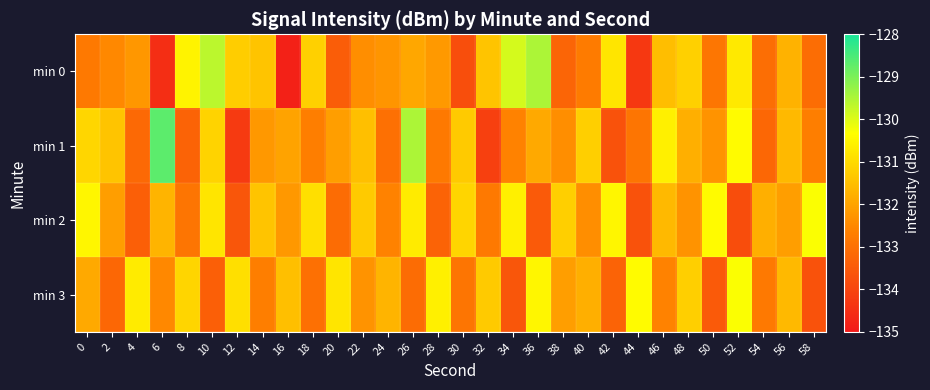

How many categories are shown in the chart?

30